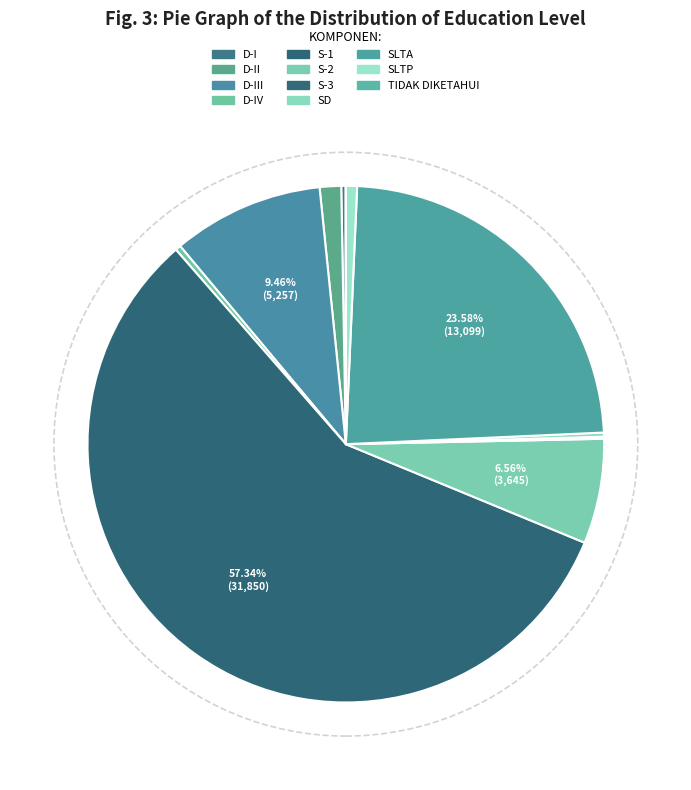

Does any single category account for the majority?

Yes